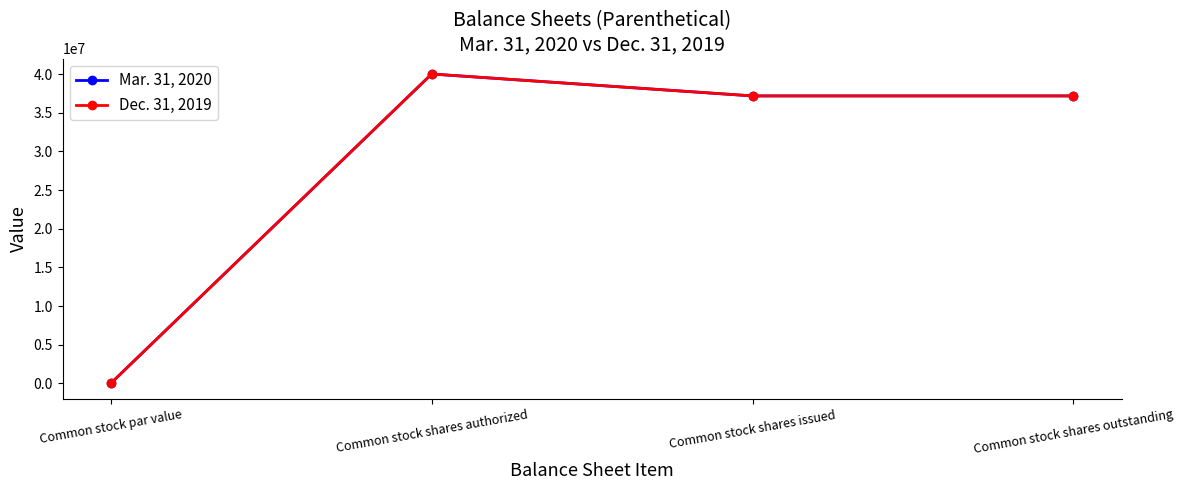

Does the chart have visible grid lines?

No